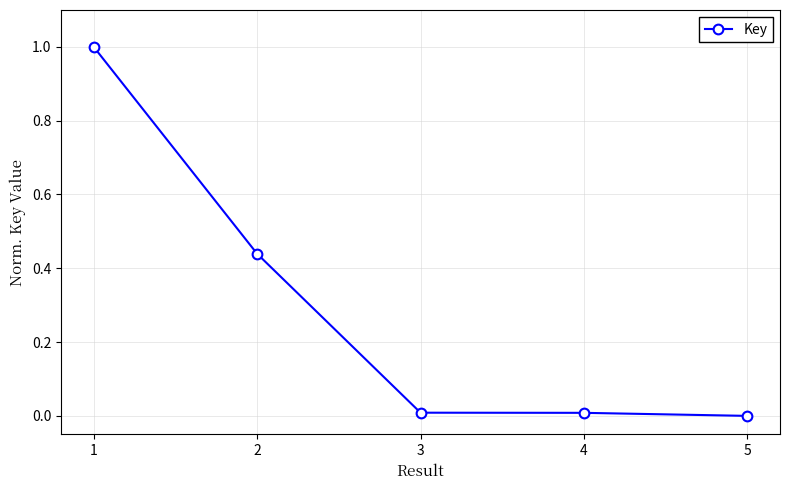

Is it true that the value at 4 is 0.0?

True